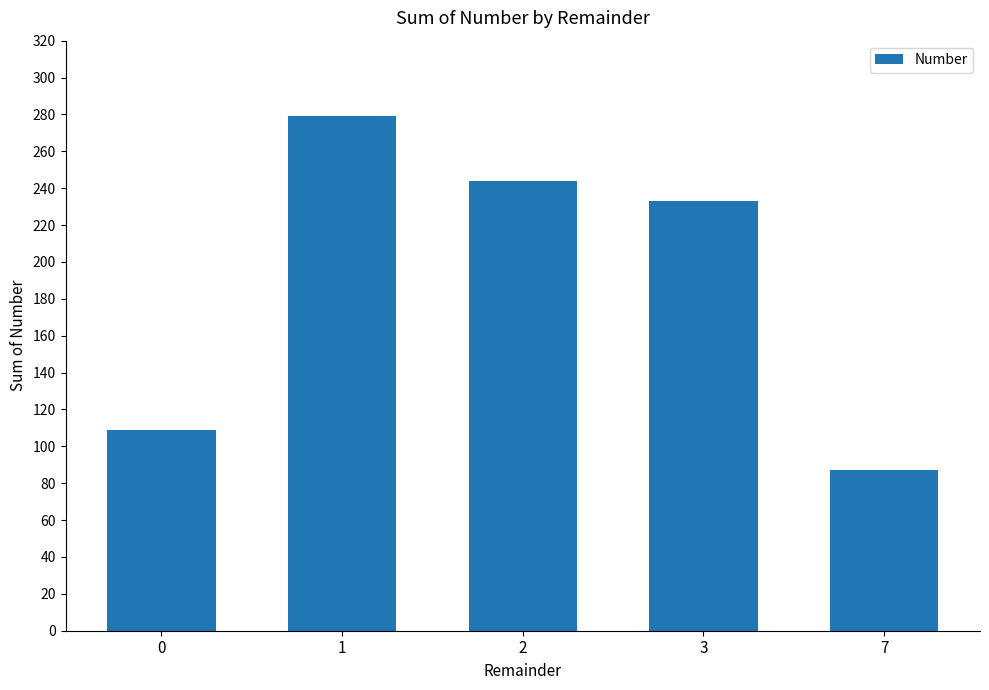

Reading right to left, list all the values displayed in this chart.

87	233	244	279	109